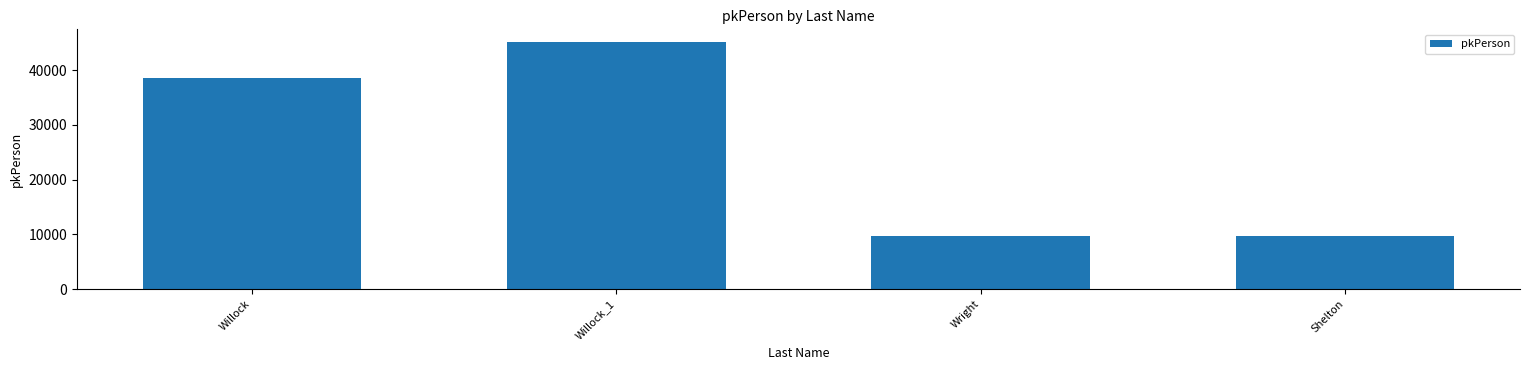

The value at Willock_1 is 65093. True or false?

False